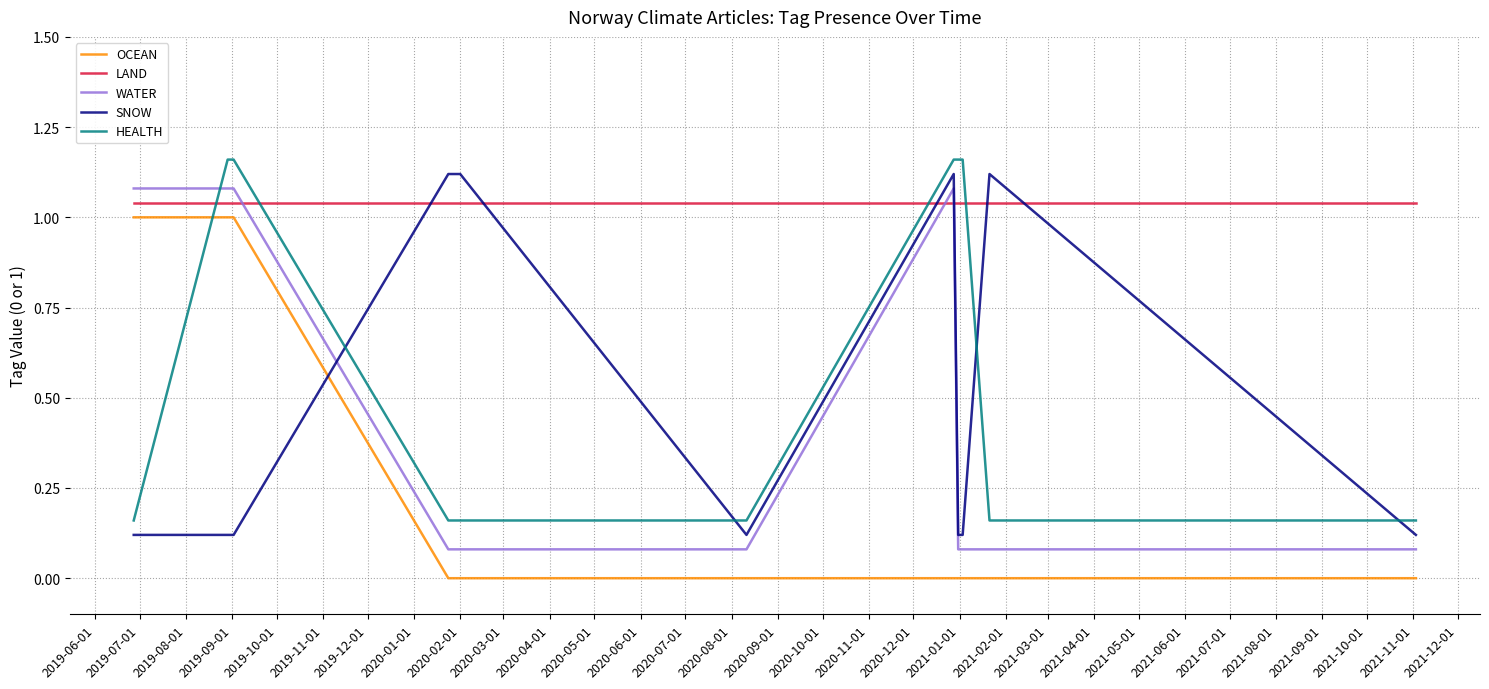

True or false: OCEAN and WATER cross at least once.

False